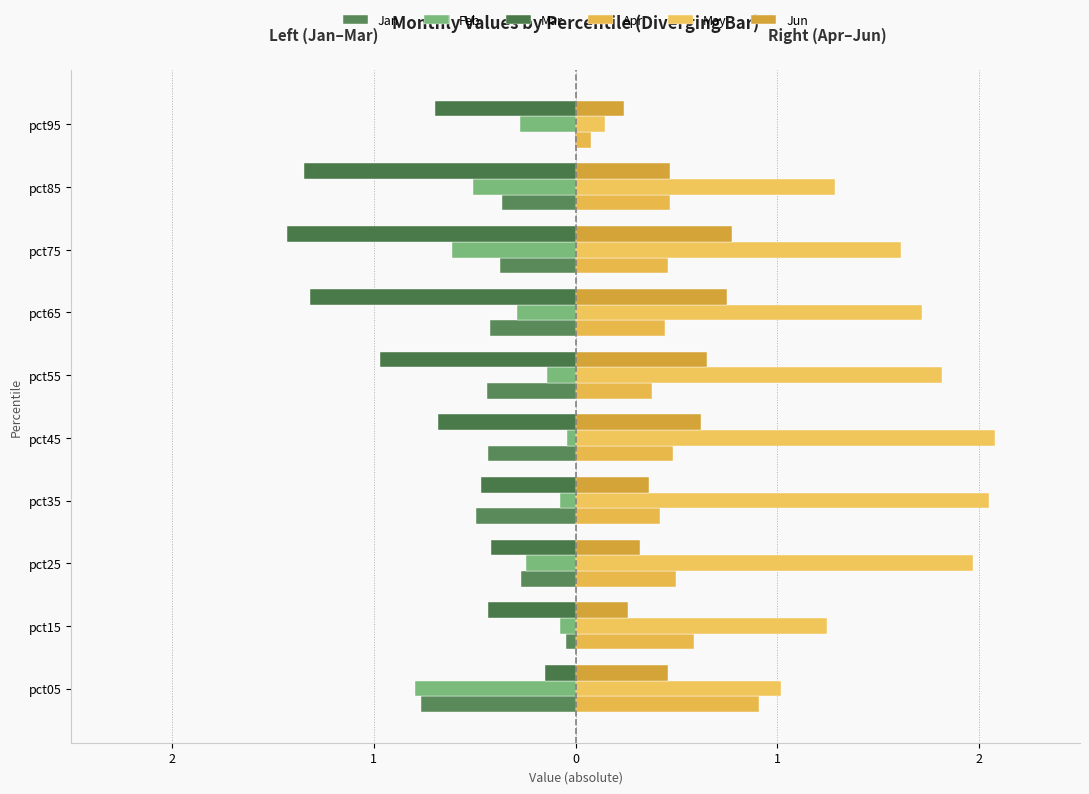

What is the greatest value displayed?

2.1